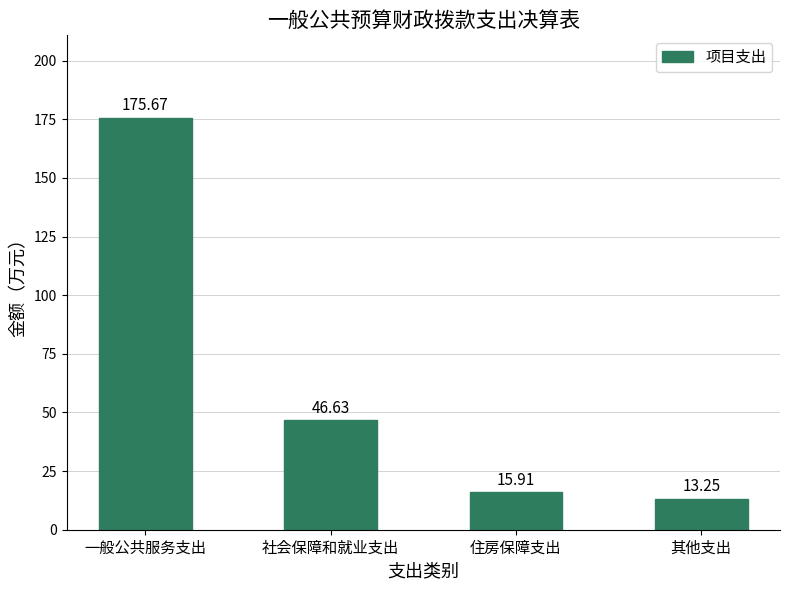

Rank the categories by value from highest to lowest.

一般公共服务支出, 社会保障和就业支出, 住房保障支出, 其他支出